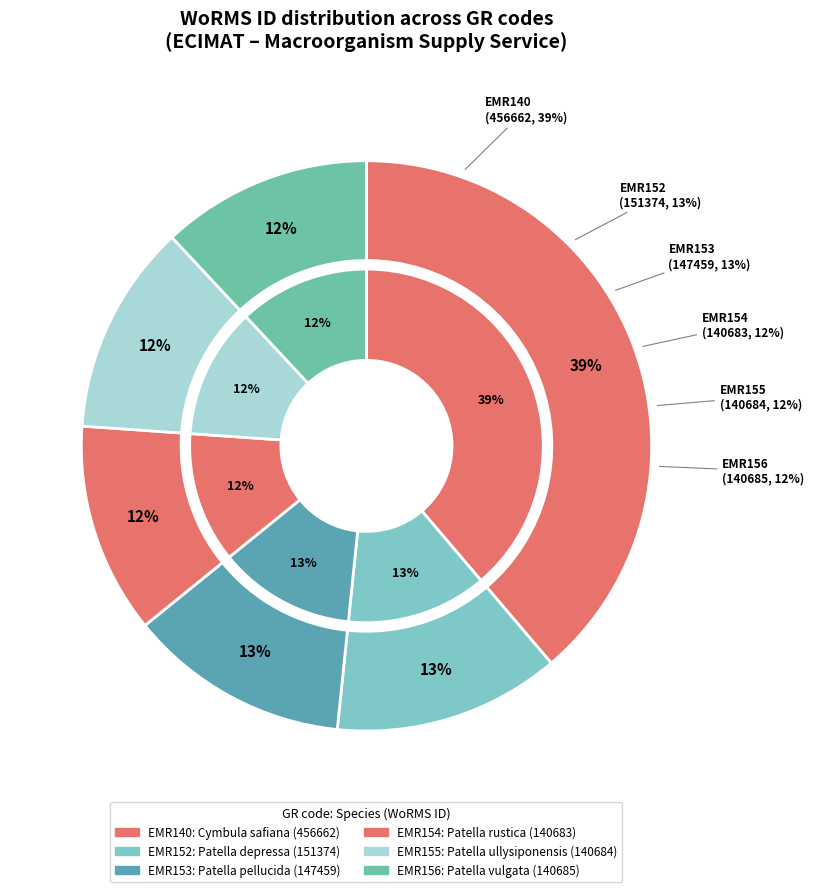

What percentage is NOT represented by EMR152?

87.1%